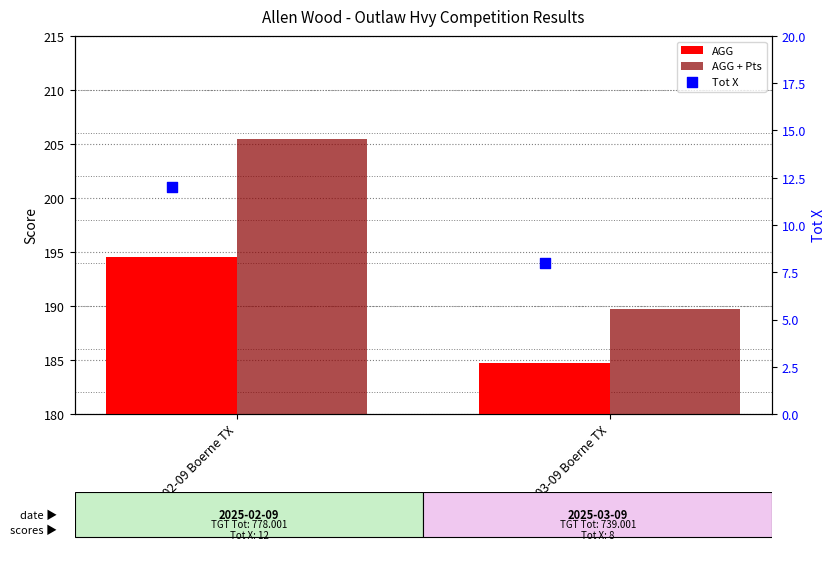

Which series reaches the maximum Y coordinate?

AGG + Pts